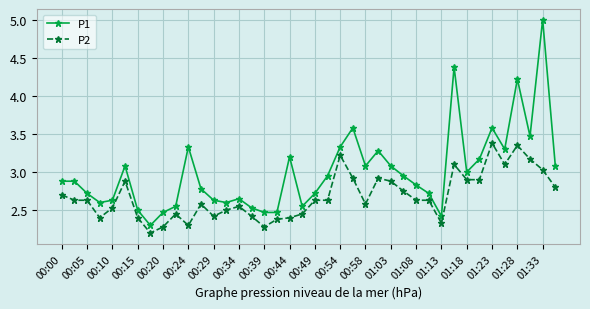

What is the value of the P2 point at the 18th from the left?

2.4